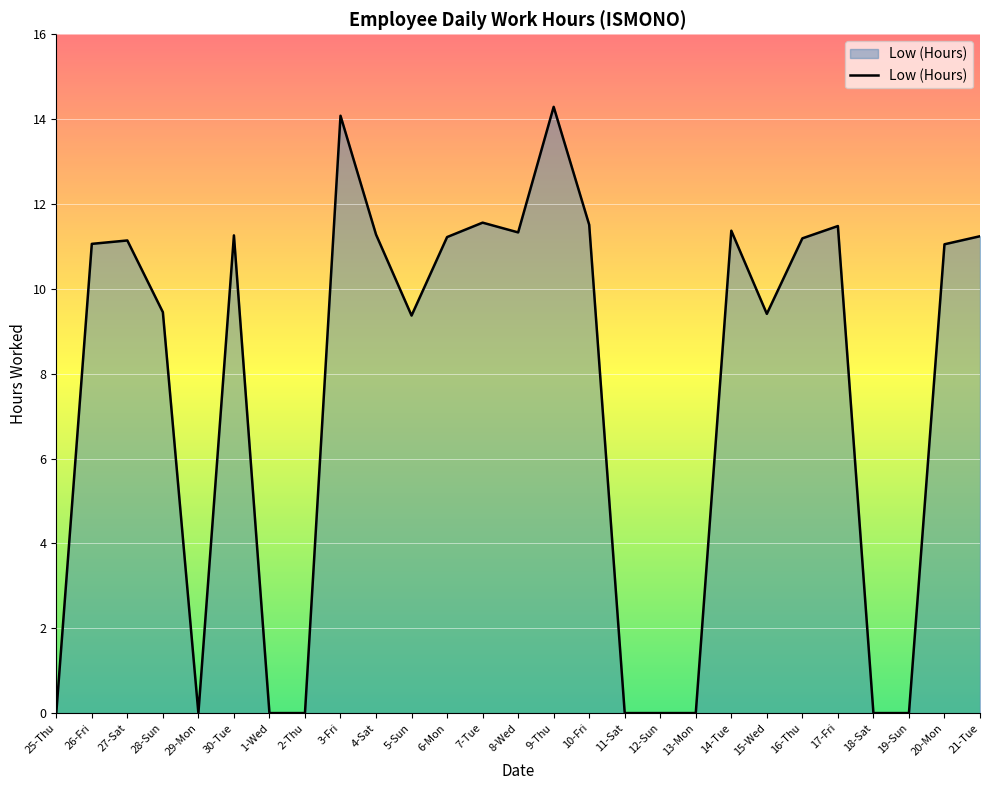

What position from the left is 21-Tue?

27